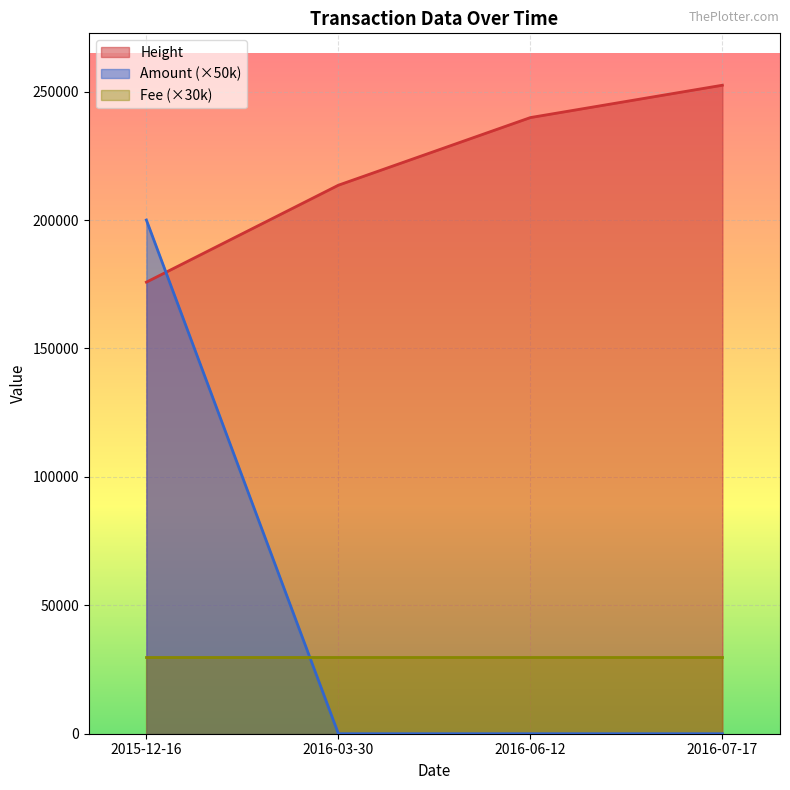

How many values in the Amount series exceed 0?

1